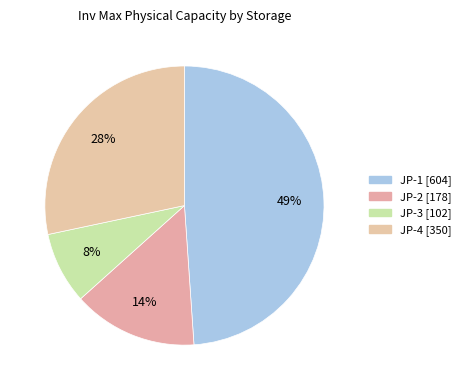

To the nearest percent, what is the difference between the JP-3 and JP-1 slice percentages?

41%